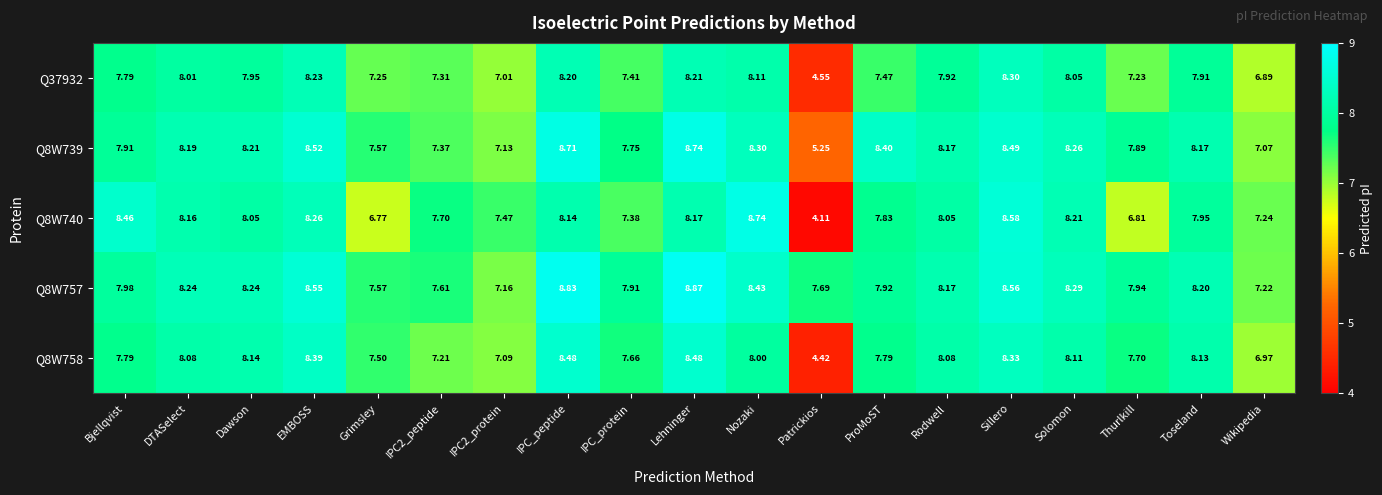

At which label does Q8W757 first exceed 8?

DTASelect